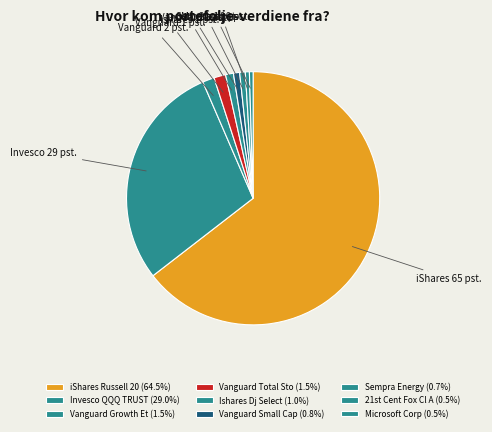

How many slices are in this pie chart?

9